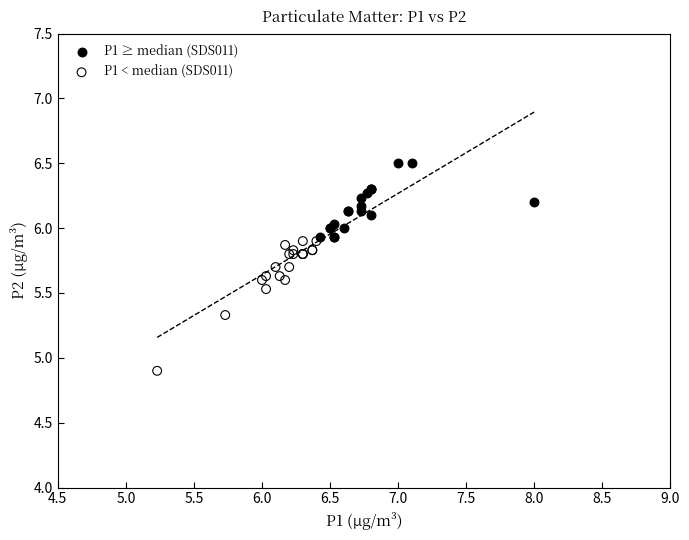

Which series contains the highest Y value?

P1 ≥ median (SDS011)